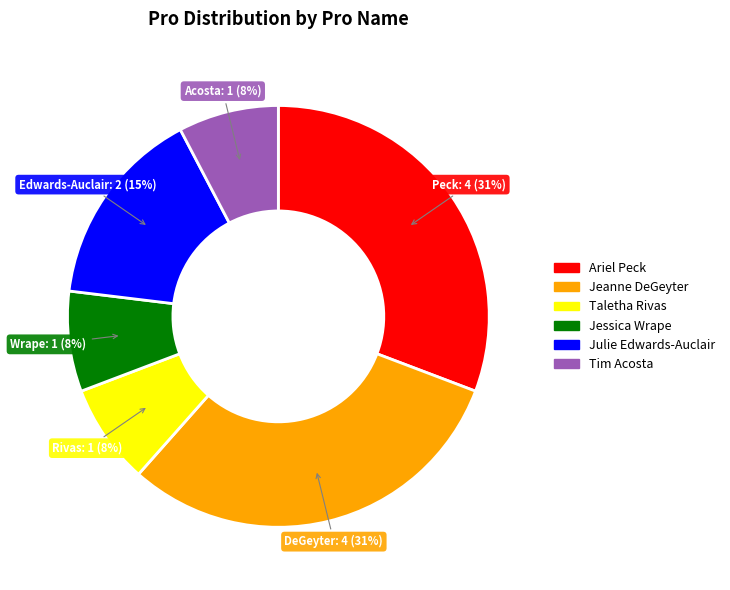

Approximately how many times larger is the value at Julie Edwards-Auclair compared to Jeanne DeGeyter?

0.5